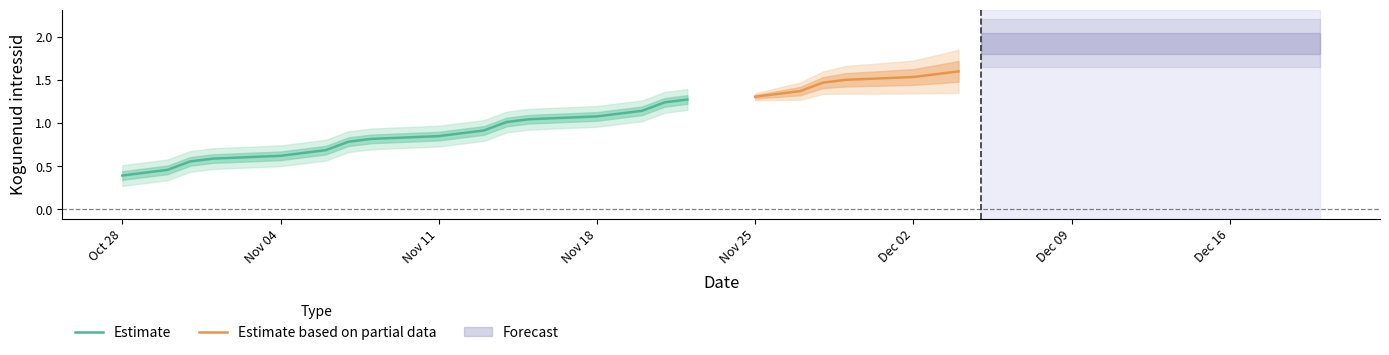

Is it true that Estimate equals 1.1 at Nov 18?

True